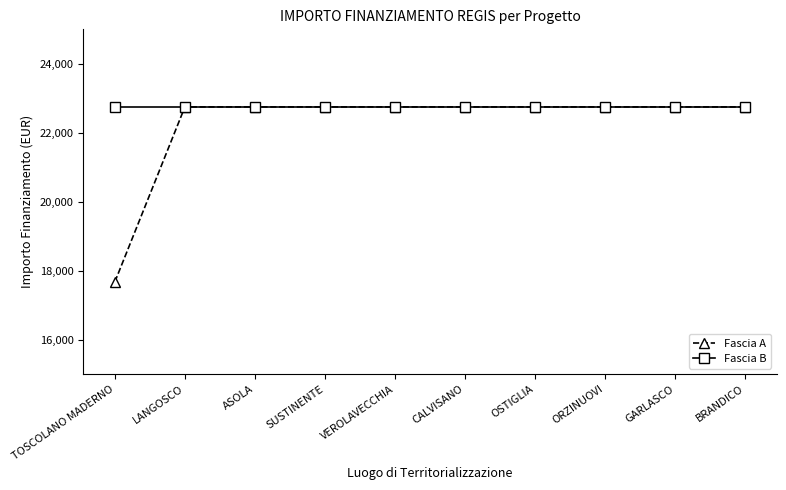

What is the total value across all series at OSTIGLIA?

45500.0